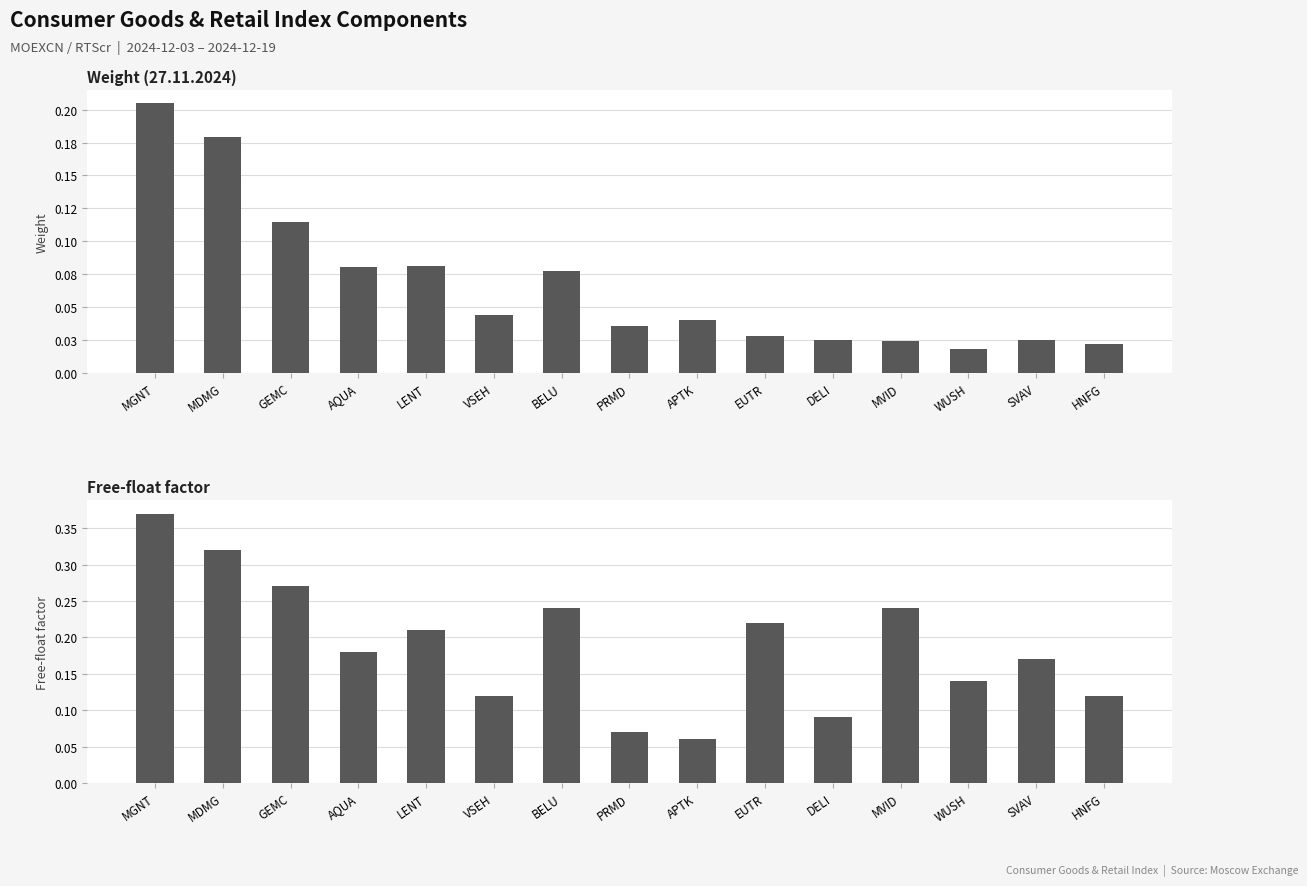

Reading left to right, list all the values displayed in this chart.

Weight (27.11.2024): MGNT=0.2	MDMG=0.2	GEMC=0.1	AQUA=0.1	LENT=0.1	VSEH=0.0	BELU=0.1	PRMD=0.0	APTK=0.0	EUTR=0.0	DELI=0.0	MVID=0.0	WUSH=0.0	SVAV=0.0	HNFG=0.0
Free-float factor: MGNT=0.4	MDMG=0.3	GEMC=0.3	AQUA=0.2	LENT=0.2	VSEH=0.1	BELU=0.2	PRMD=0.1	APTK=0.1	EUTR=0.2	DELI=0.1	MVID=0.2	WUSH=0.1	SVAV=0.2	HNFG=0.1